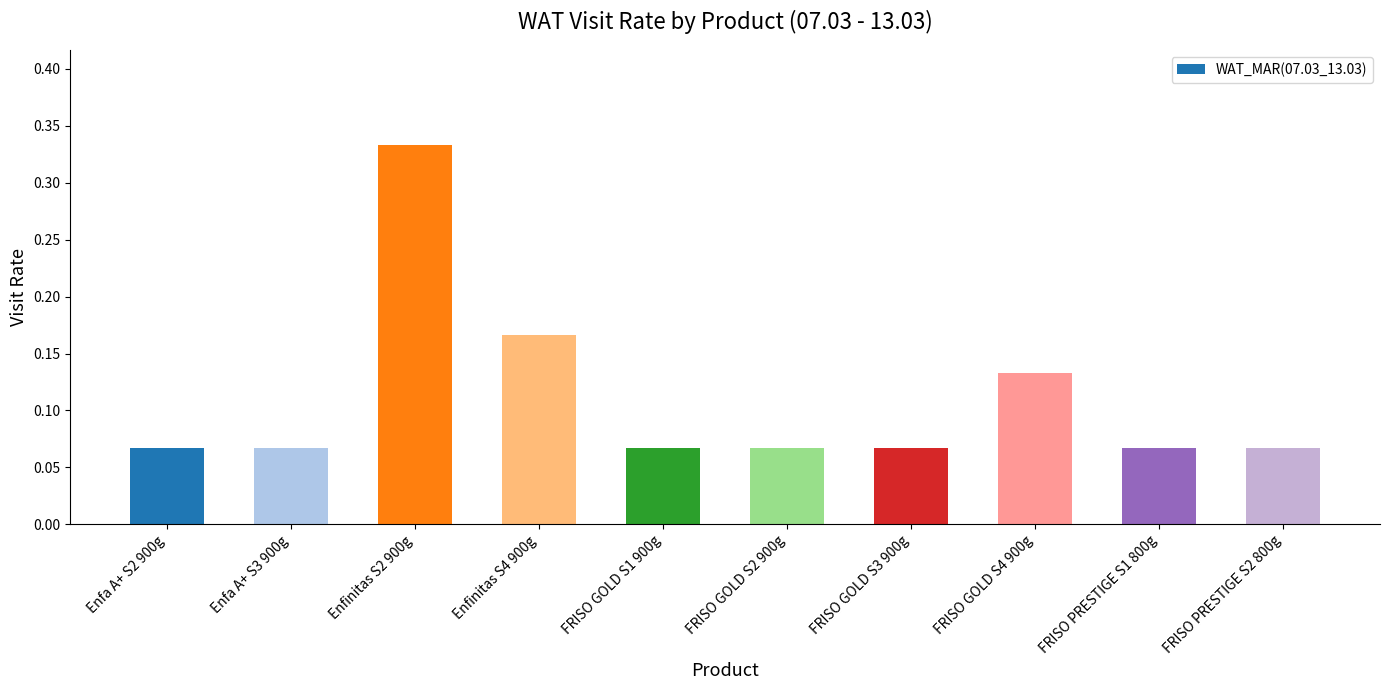

What is the label of the 8th bar from the left?

FRISO GOLD S4 900g